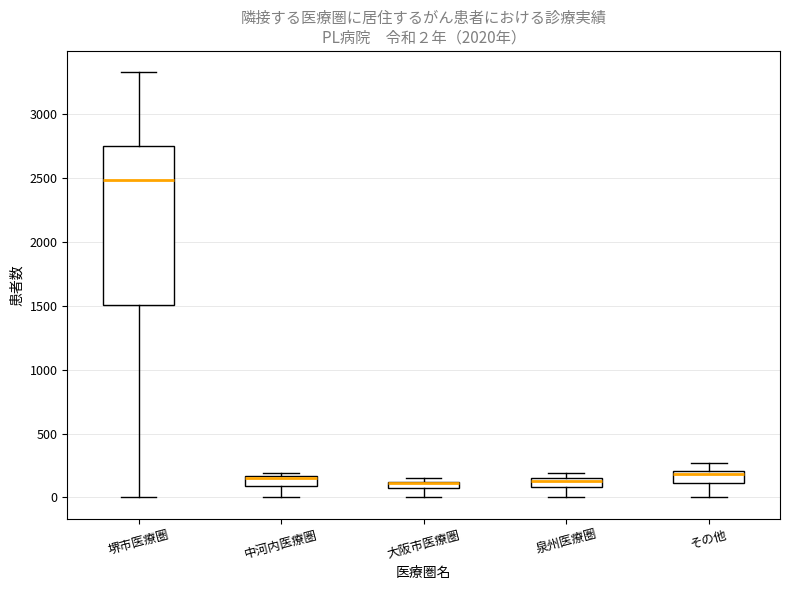

Comparing the boxes themselves (not the whiskers), which one is the tallest?

堺市医療圏